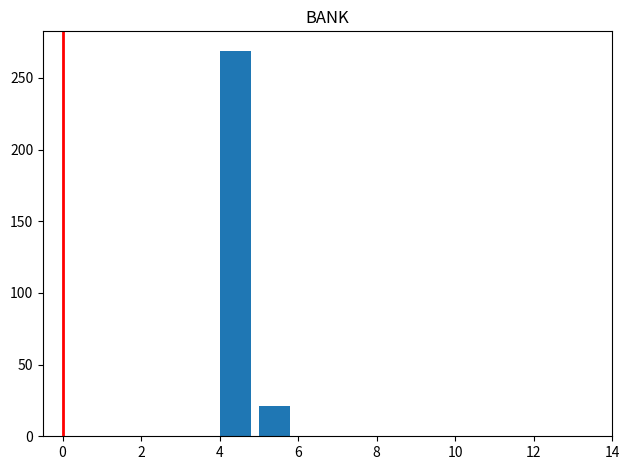

How tall is the bar that spans 4 to 5 on the x-axis? The values are not printed on the chart, so give them approximately, as read against the axis.

270